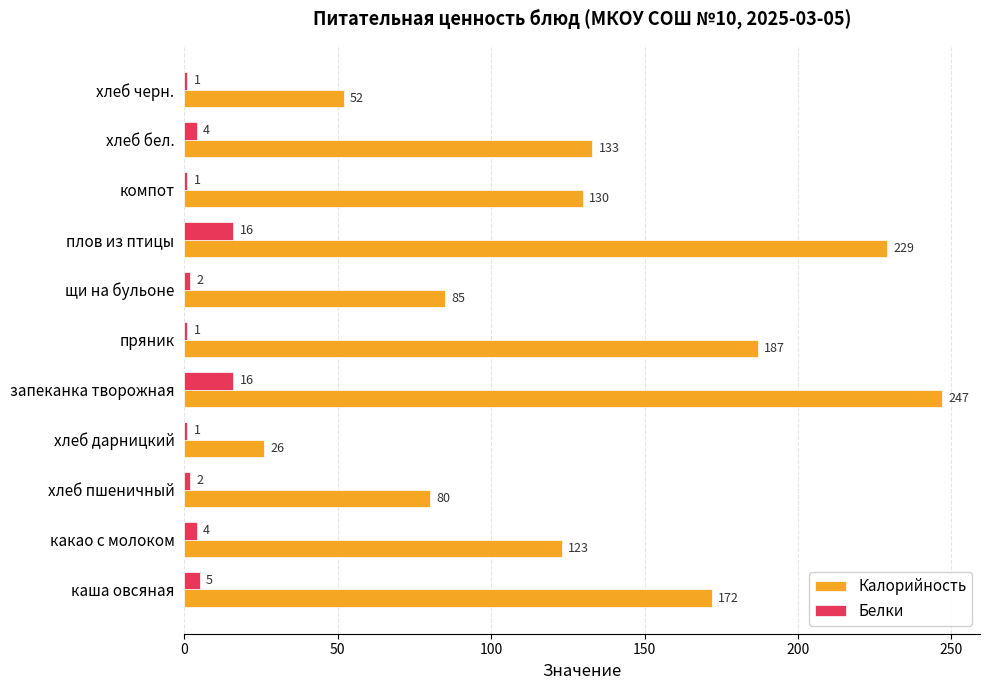

Between запеканка творожная and хлеб черн., which series saw the biggest shift?

Калорийность